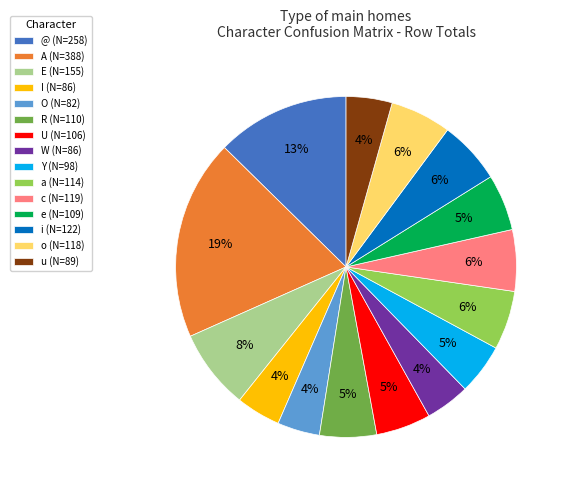

Does any single category account for the majority?

No